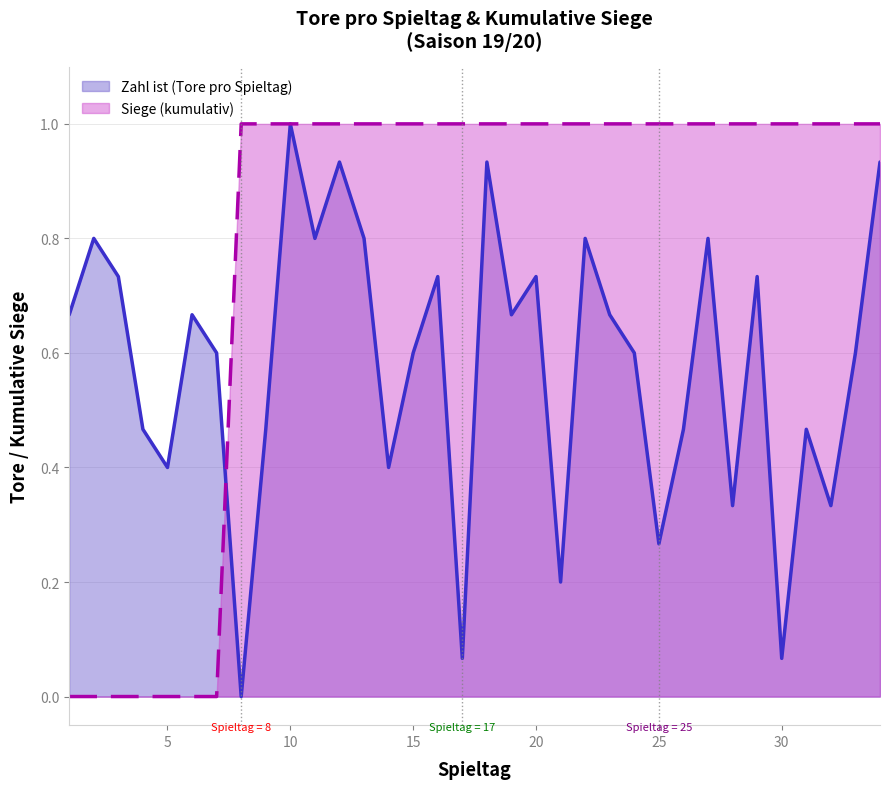

List the series in order of their peak value, highest first.

Zahl ist (Tore pro Spieltag), Siege (kumulativ)